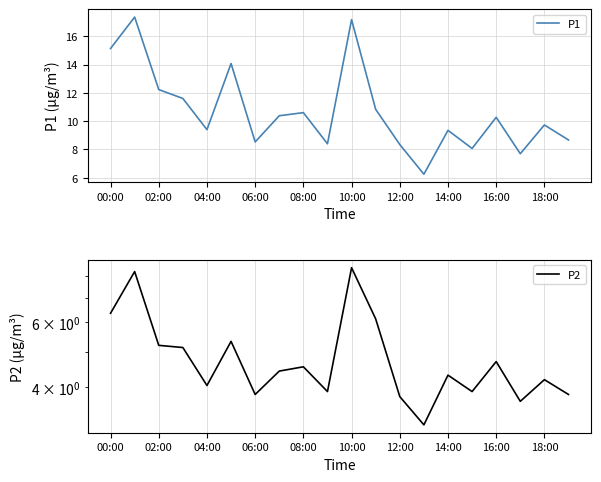

Reading left to right, list all the values displayed in this chart.

P1: 15.1	17.4	12.2	11.6	9.4	14.1	8.5	10.4	10.6	8.4	17.2	10.8	8.3	6.2	9.3	8.1	10.3	7.7	9.7	8.7
P2: 6.3	8.2	5.2	5.1	4.0	5.3	3.8	4.4	4.5	3.9	8.4	6.1	3.8	3.2	4.3	3.9	4.7	3.7	4.2	3.8